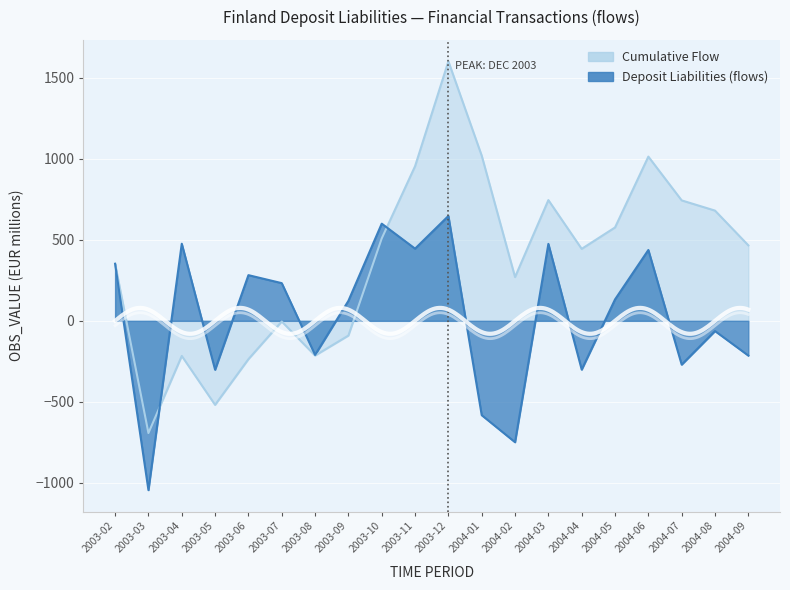

The Cumulative Flow series shows 212.8 at 2004-04. True or false?

False